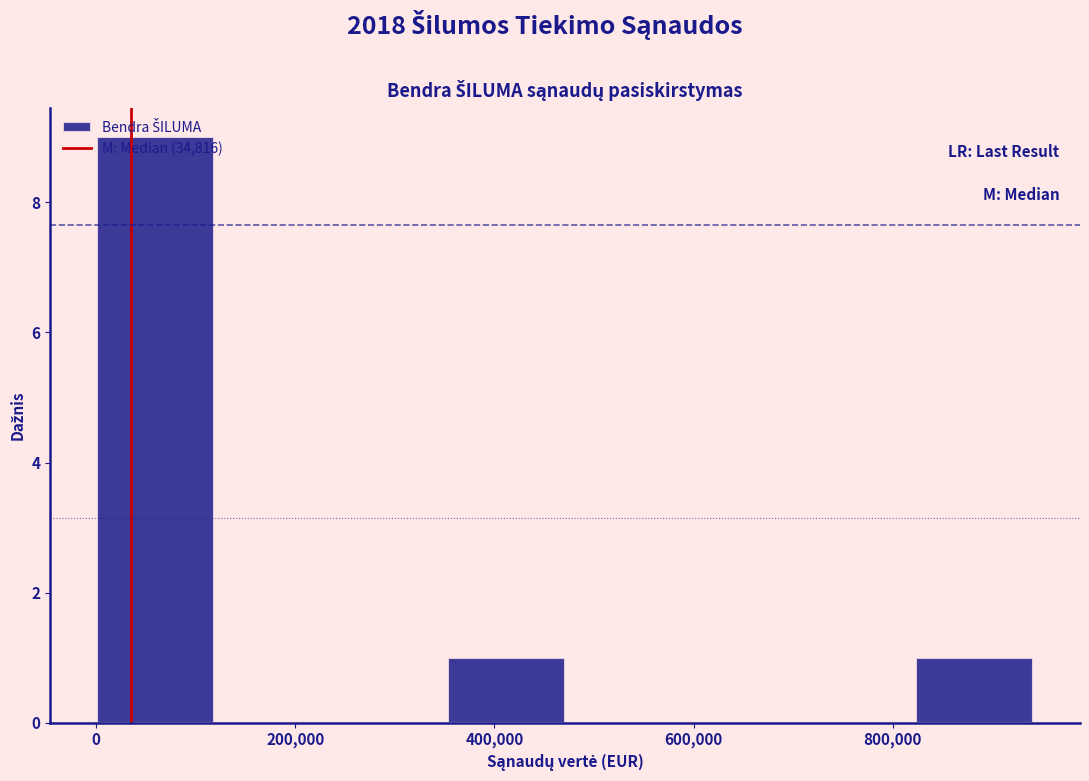

Reading left to right, transcribe this chart: for each bar, give the range it covers on the x-axis and its height. Neither the bar edges nor the heights are printed on the chart, so give them approximately, as read against the axes.

0 to 120000: 9
120000 to 240000: 0
240000 to 360000: 0
360000 to 480000: 1
480000 to 580000: 0
580000 to 700000: 0
700000 to 820000: 0
820000 to 940000: 1